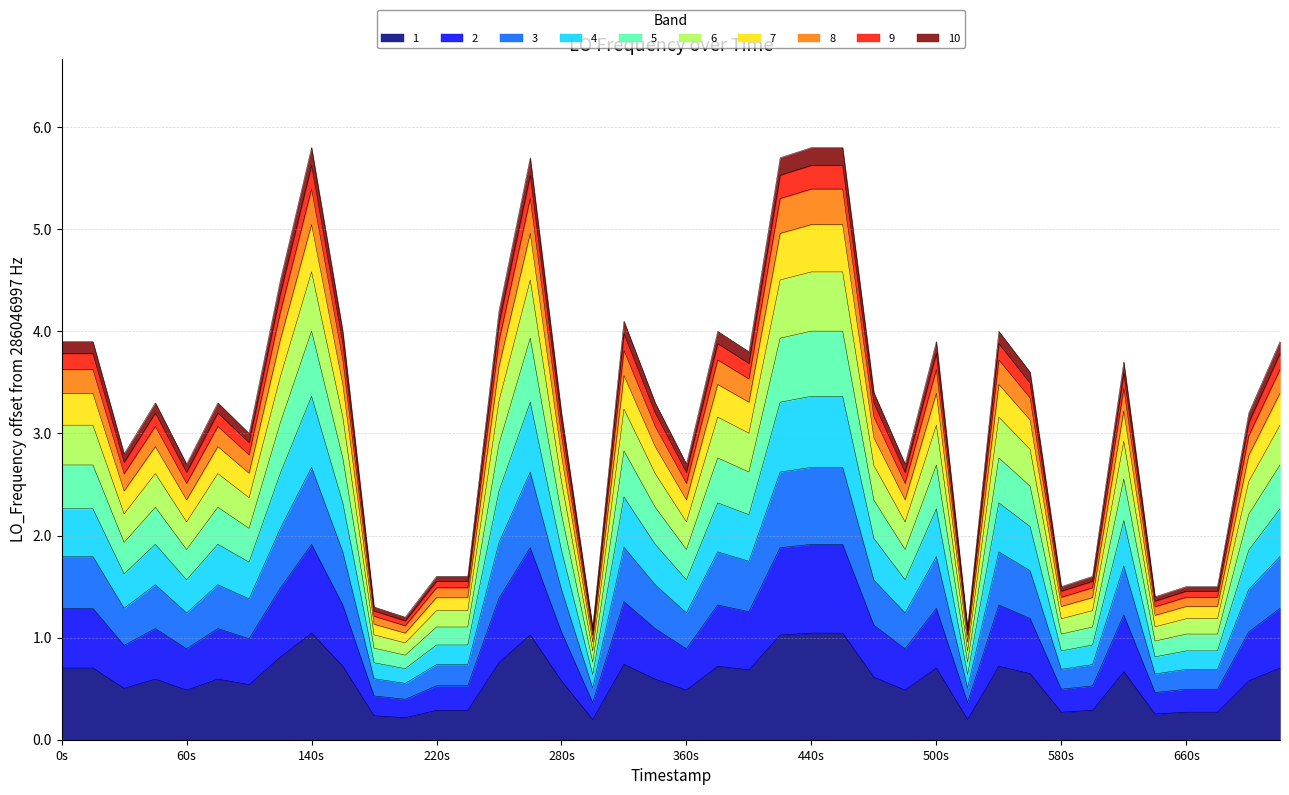

What is the highest value of the 1 series?

1.0